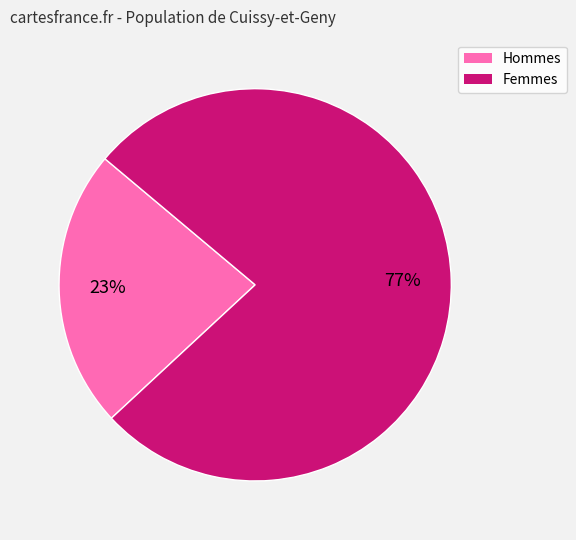

To the nearest percent, what is the average slice percentage?

50%